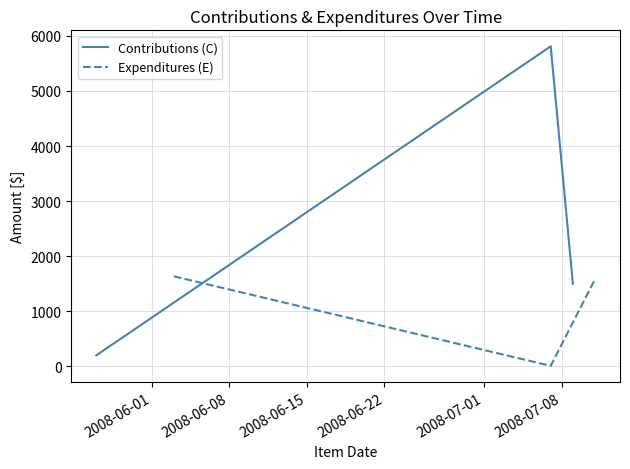

Reading left to right, transcribe all the data shown in this chart.

Contributions (C): 200.0	5810.0	1500.0
Expenditures (E): 1635.4	10.0	1585.0